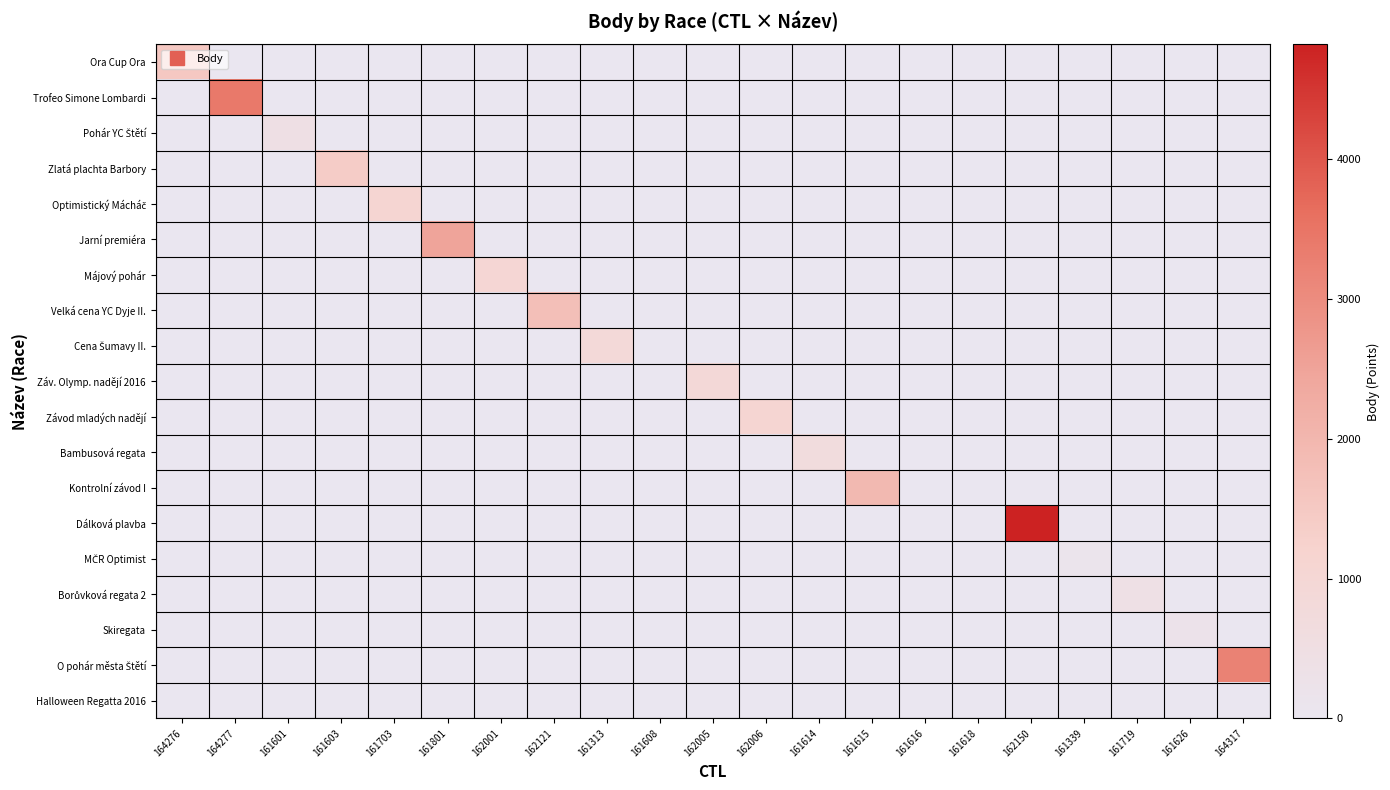

Which category has the highest value across all series?

162150